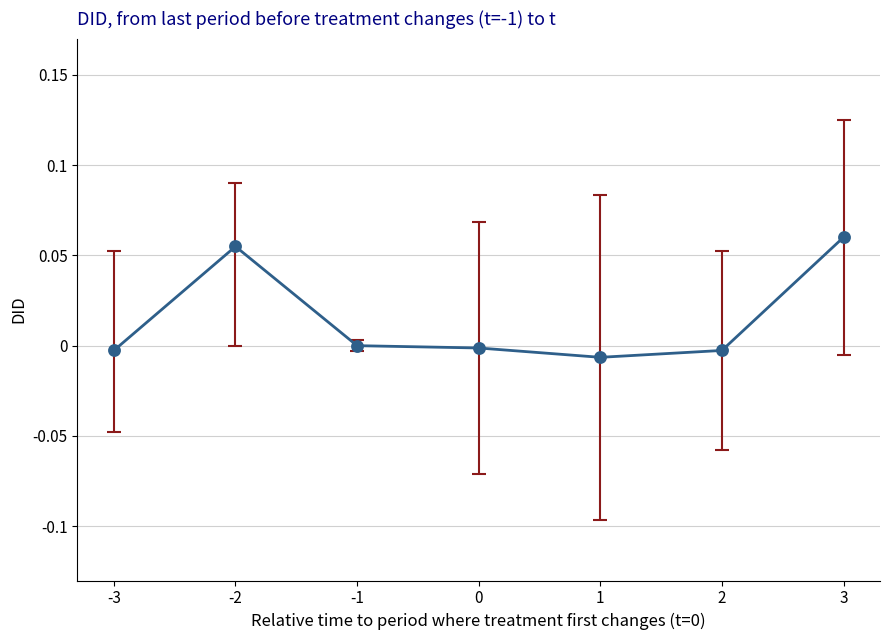

What is the change in value from -3 to 3?

+0.1